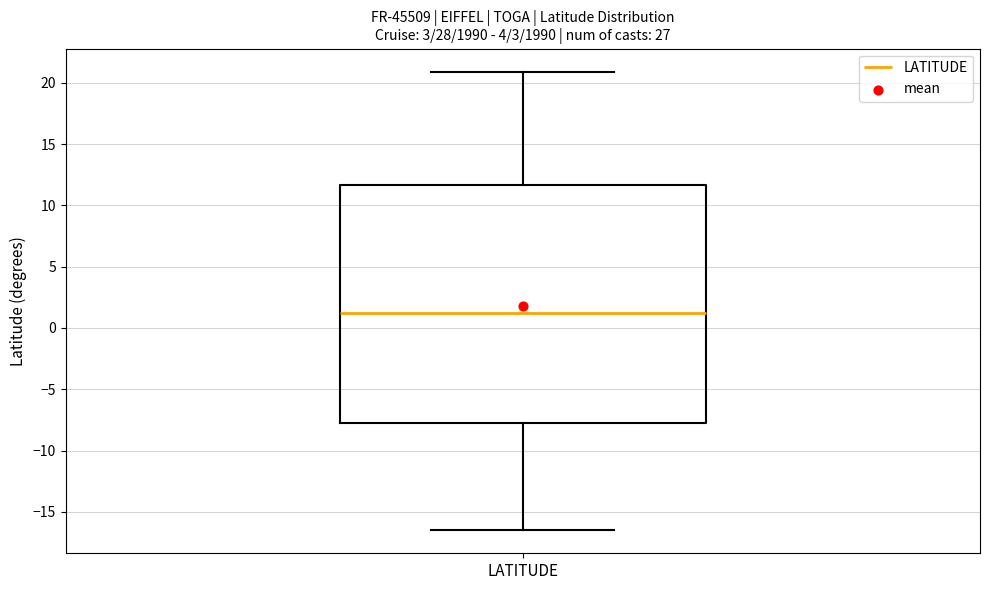

Read this box plot against the y-axis: the position of the median line, the range covered by the box, and the ends of both whiskers. The values are not printed on the chart, so give them approximately, as read against the axis.

median 1.0, box -8.0 to 11.5, whiskers -16.5 to 21.0